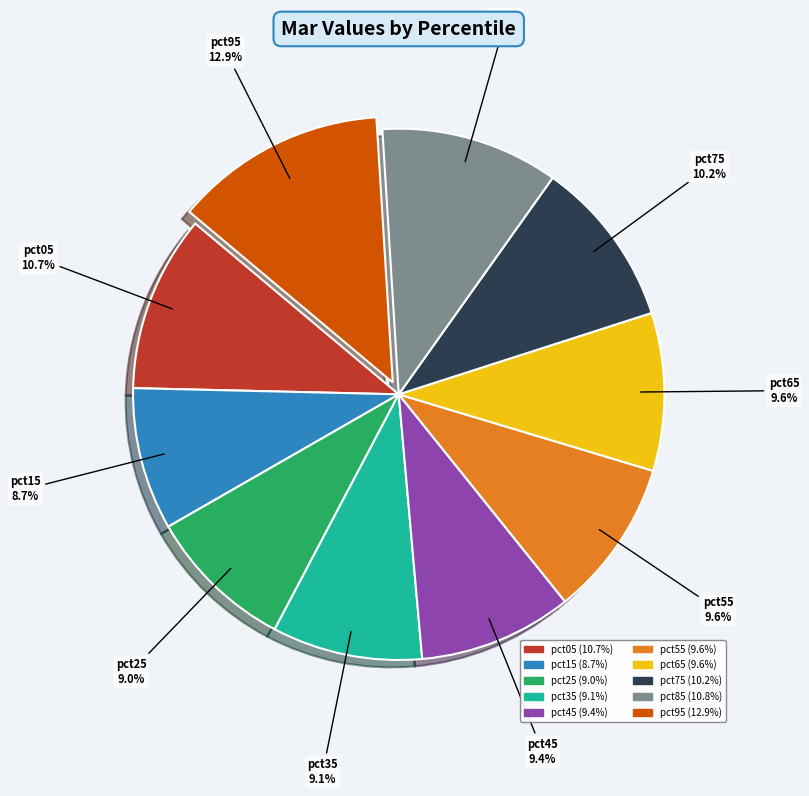

Is there any slice that represents more than half of the pie?

No